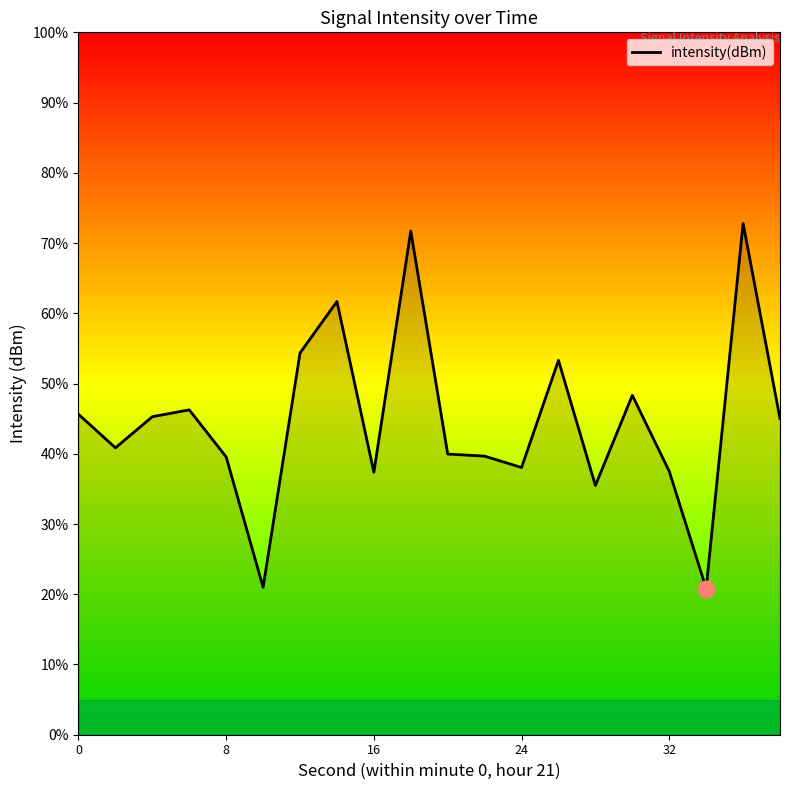

Does the chart display data point markers on the line(s)?

No